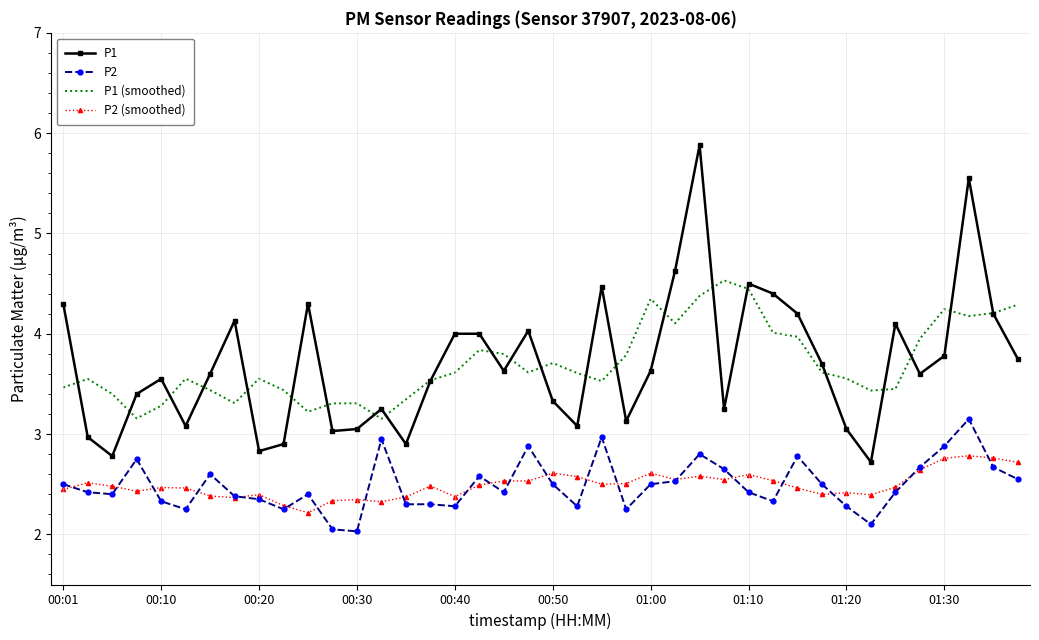

What is the smallest value displayed?

2.0